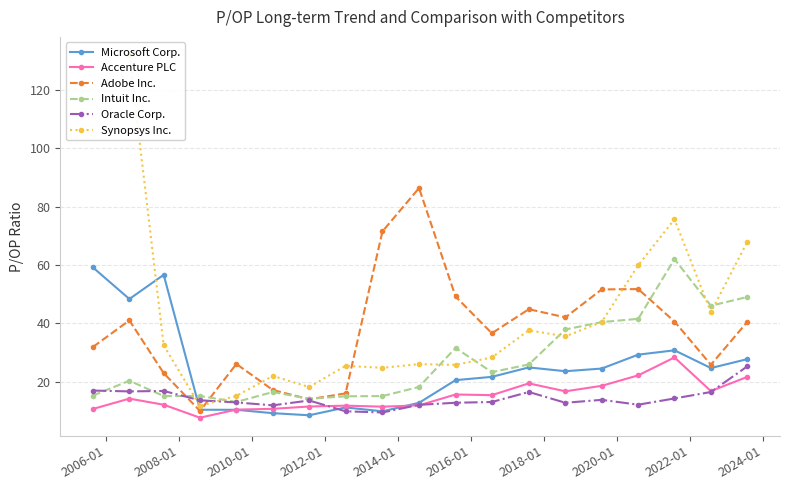

How many data points in Intuit Inc. are above 20?

10